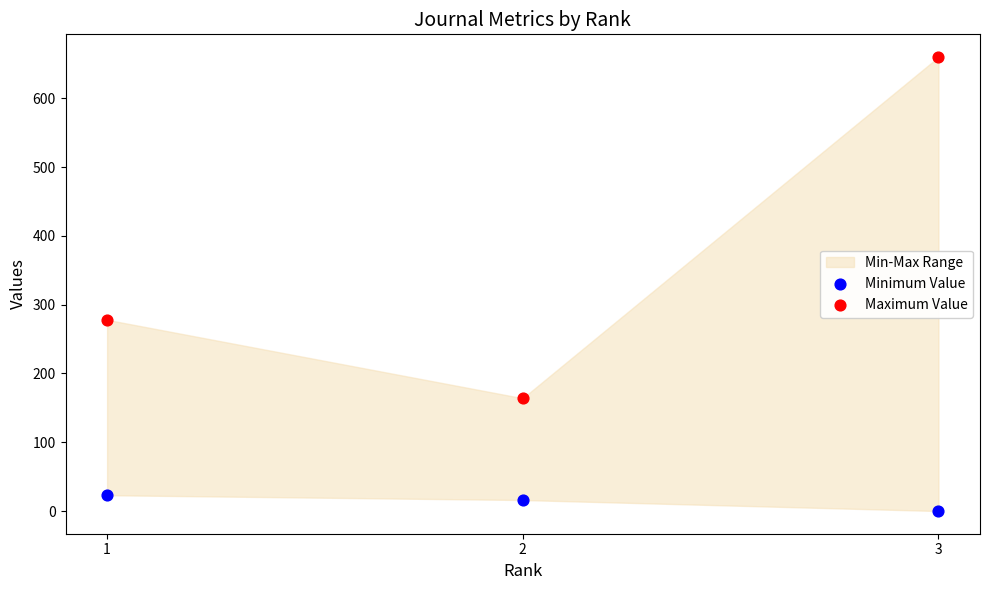

Which series contains the lowest Y value?

Minimum Value